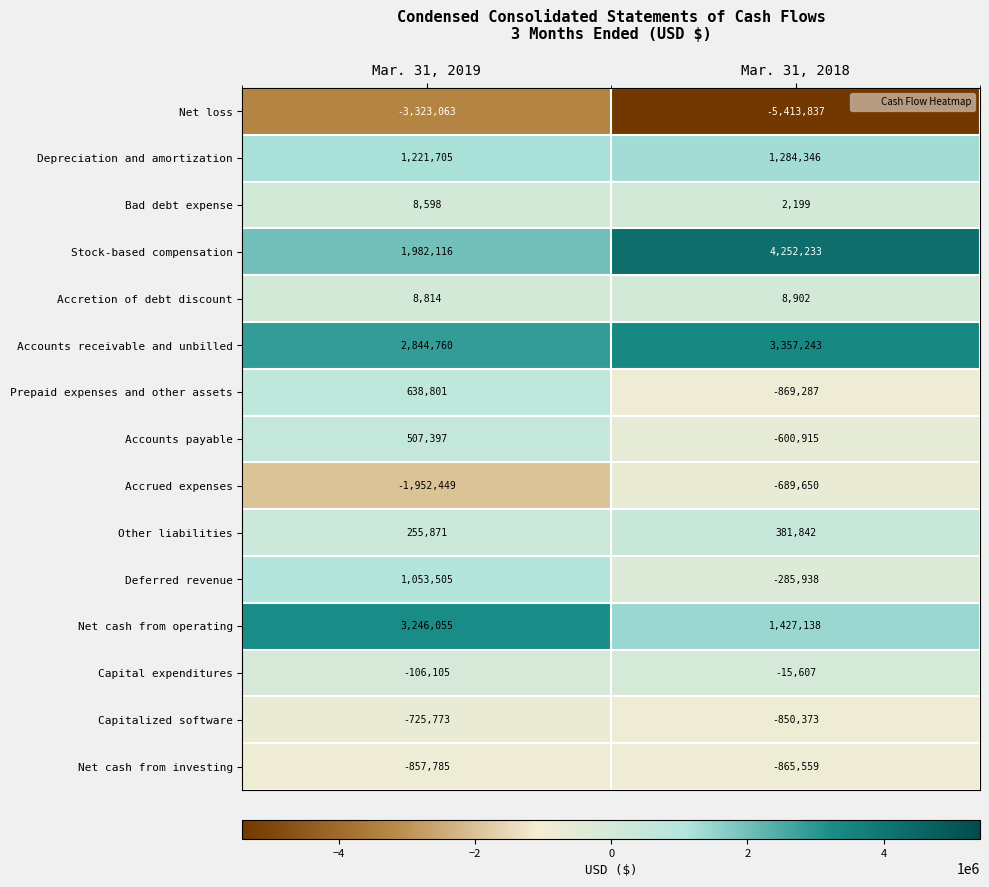

Reading left to right, what are all the values shown in this chart?

Net loss: Mar. 31, 2019=-3323063	Mar. 31, 2018=-5413837
Depreciation and amortization: Mar. 31, 2019=1221705	Mar. 31, 2018=1284346
Bad debt expense: Mar. 31, 2019=8598	Mar. 31, 2018=2199
Stock-based compensation: Mar. 31, 2019=1982116	Mar. 31, 2018=4252233
Accretion of debt discount: Mar. 31, 2019=8814	Mar. 31, 2018=8902
Accounts receivable and unbilled: Mar. 31, 2019=2844760	Mar. 31, 2018=3357243
Prepaid expenses and other assets: Mar. 31, 2019=638801	Mar. 31, 2018=-869287
Accounts payable: Mar. 31, 2019=507397	Mar. 31, 2018=-600915
Accrued expenses: Mar. 31, 2019=-1952449	Mar. 31, 2018=-689650
Other liabilities: Mar. 31, 2019=255871	Mar. 31, 2018=381842
Deferred revenue: Mar. 31, 2019=1053505	Mar. 31, 2018=-285938
Net cash from operating: Mar. 31, 2019=3246055	Mar. 31, 2018=1427138
Capital expenditures: Mar. 31, 2019=-106105	Mar. 31, 2018=-15607
Capitalized software: Mar. 31, 2019=-725773	Mar. 31, 2018=-850373
Net cash from investing: Mar. 31, 2019=-857785	Mar. 31, 2018=-865559